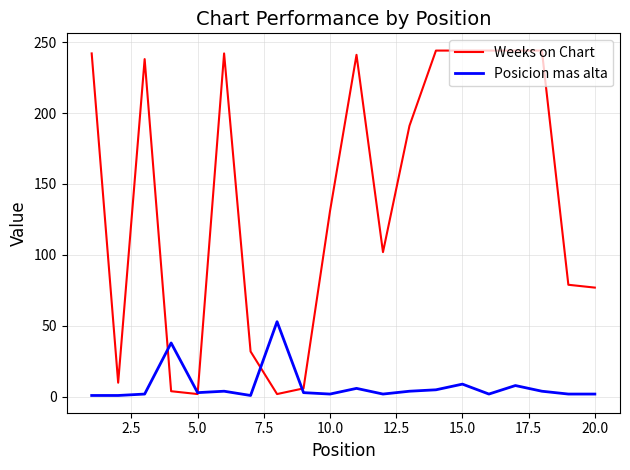

Which series has the largest total across all categories?

Weeks on Chart